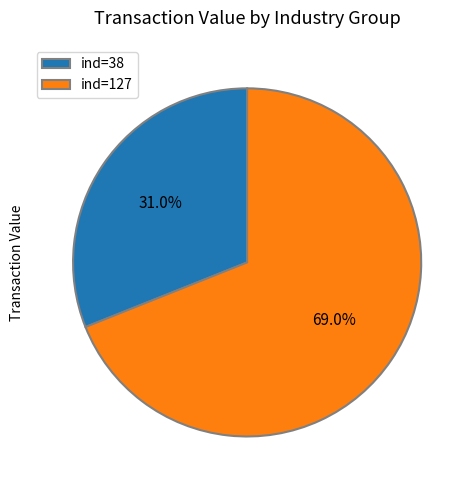

Rank the categories by value from lowest to highest.

ind=38, ind=127